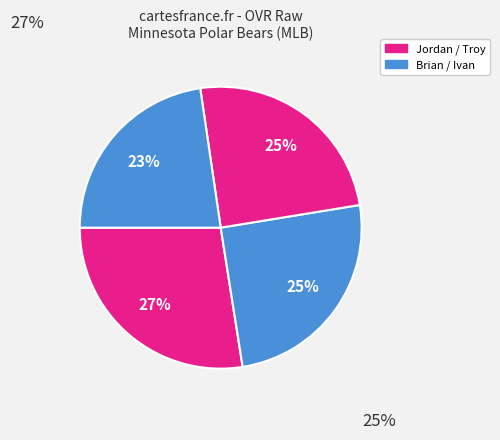

Count the number of slices in the pie.

4